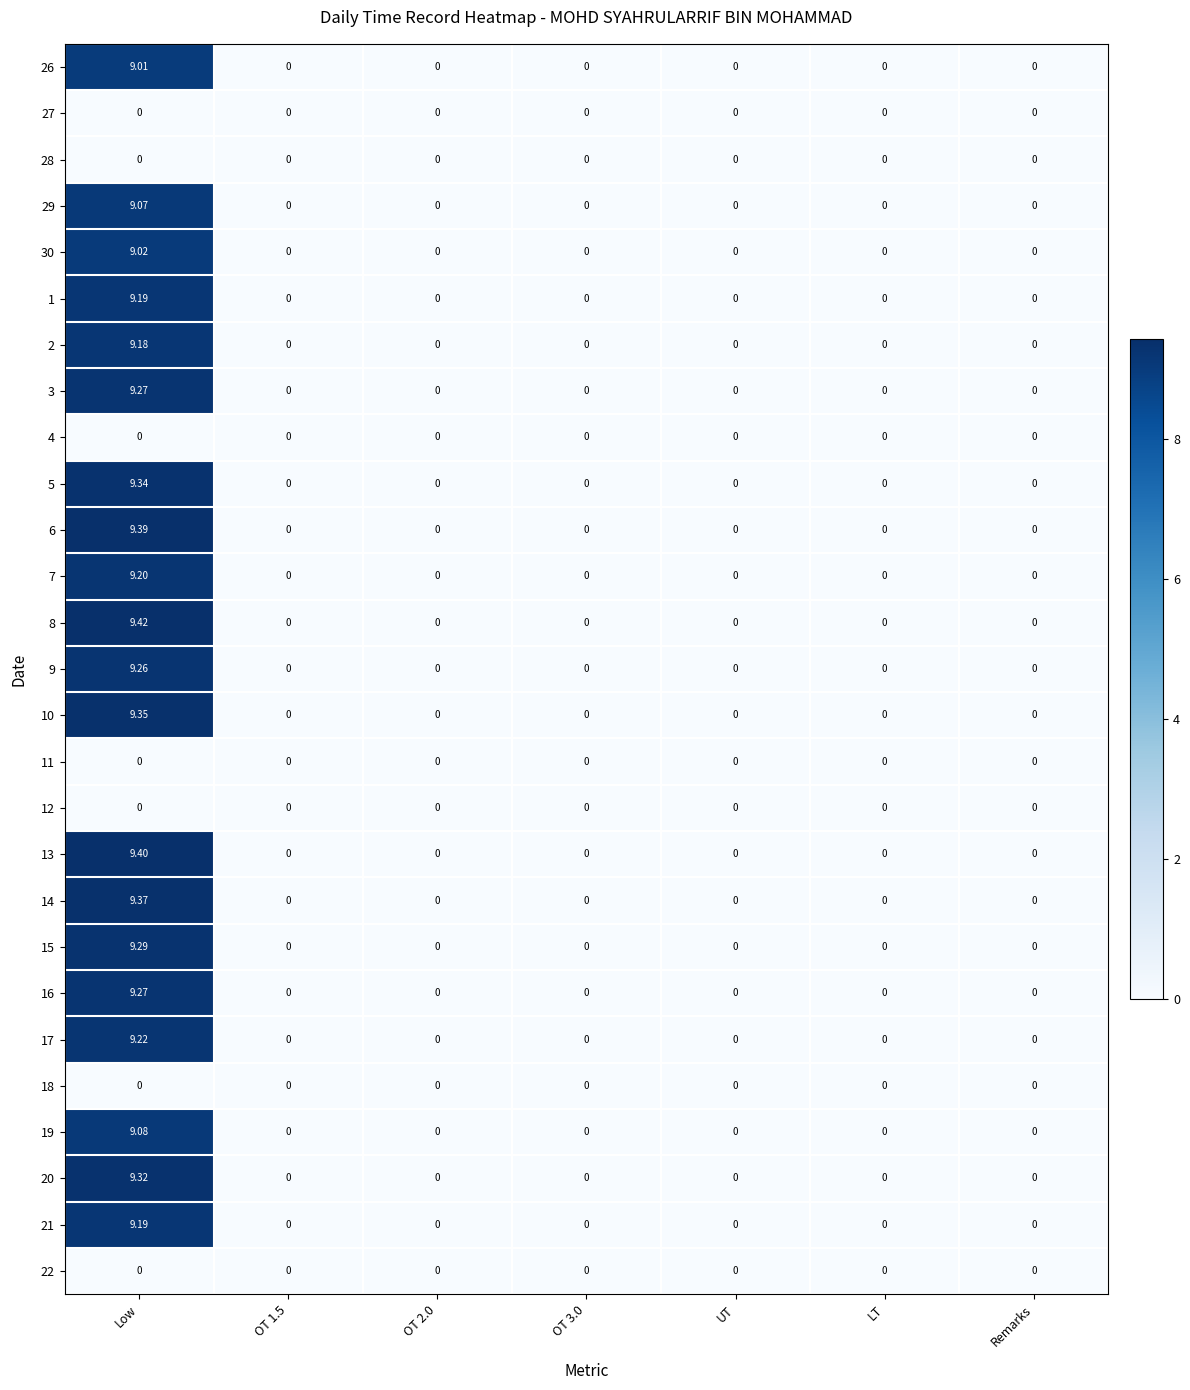

At which label does 3 reach its peak?

Low